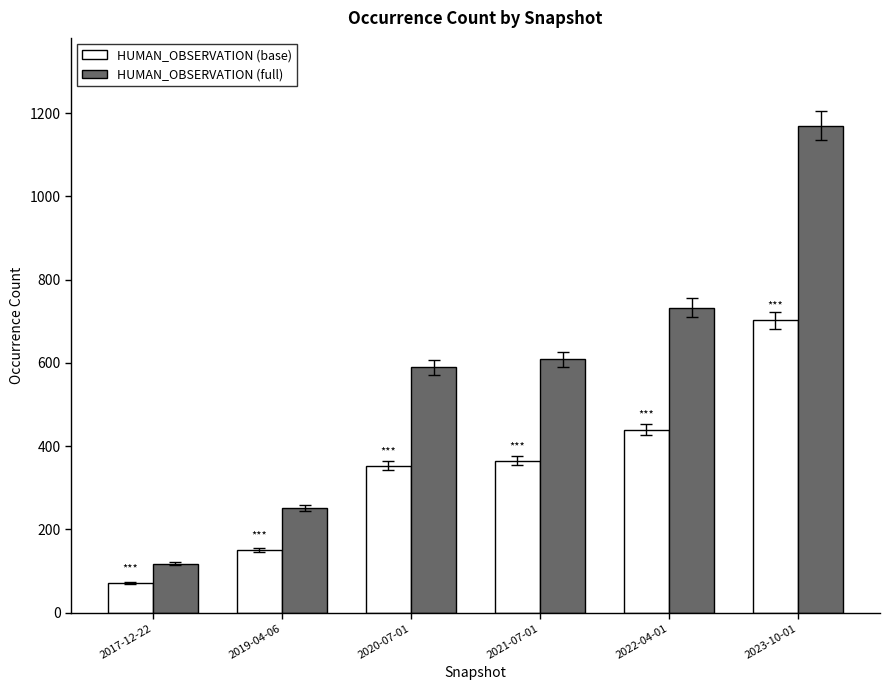

What is the average value of the HUMAN_OBSERVATION (full) series?

578